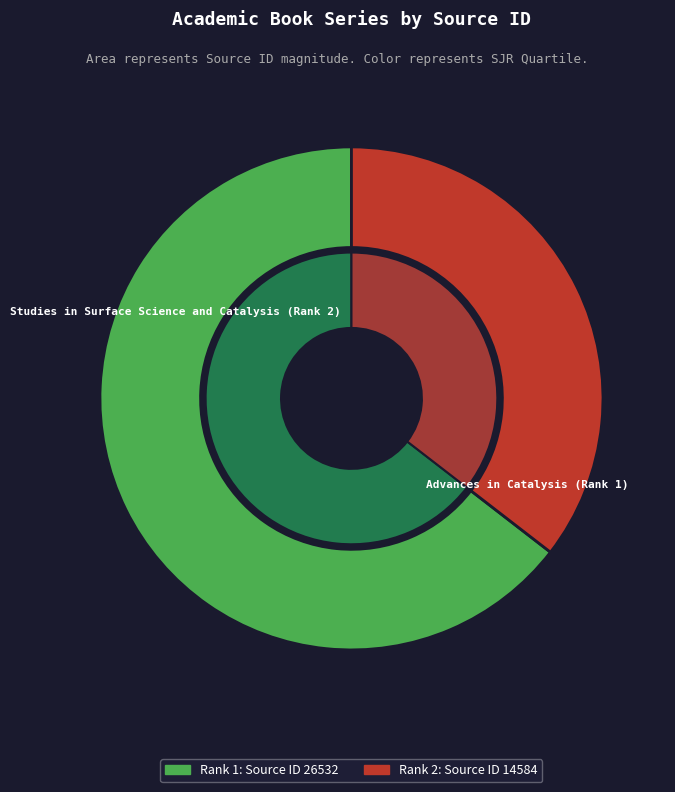

Combined, do Advances in Catalysis (Rank 1) and Studies in Surface Science and Catalysis (Rank 2) account for over 50%?

Yes